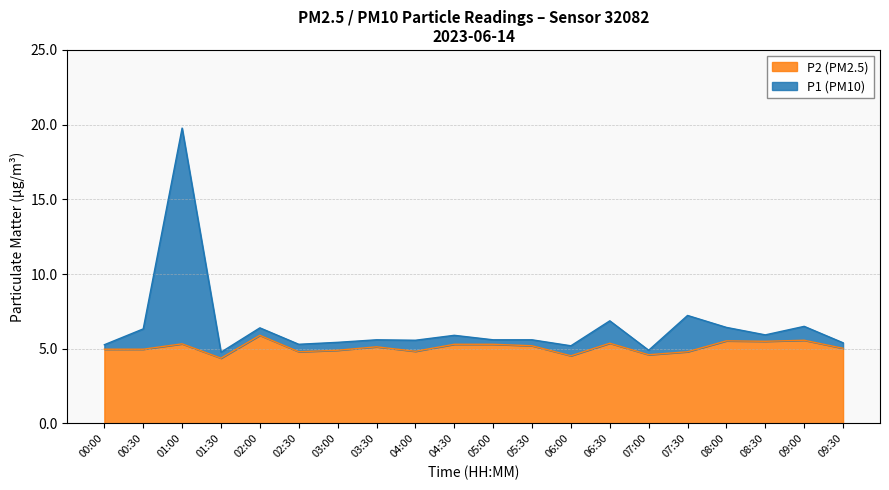

What is the difference between the highest and lowest values at 01:30?

0.4